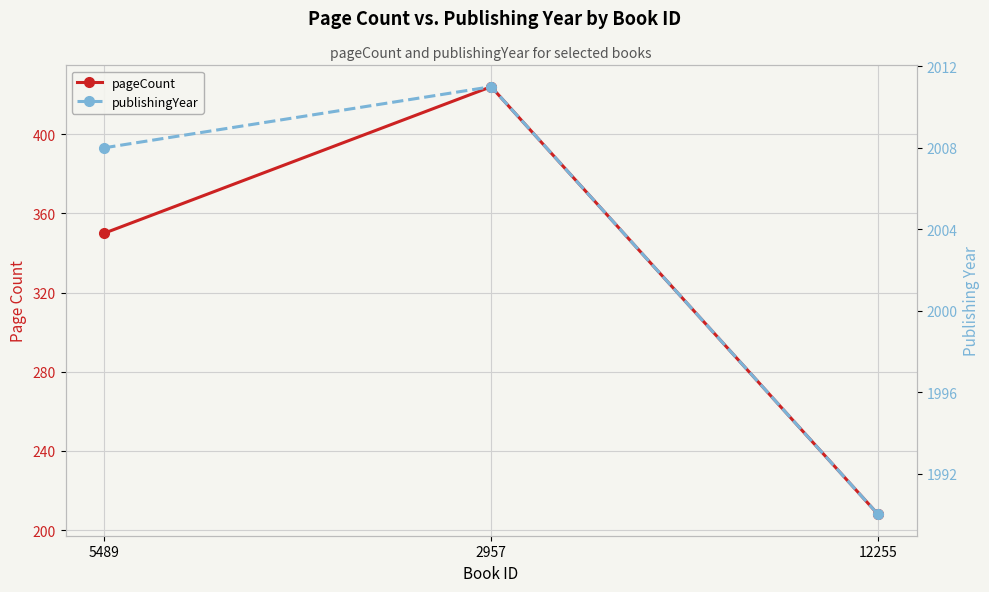

What is the average value of the pageCount series?

327